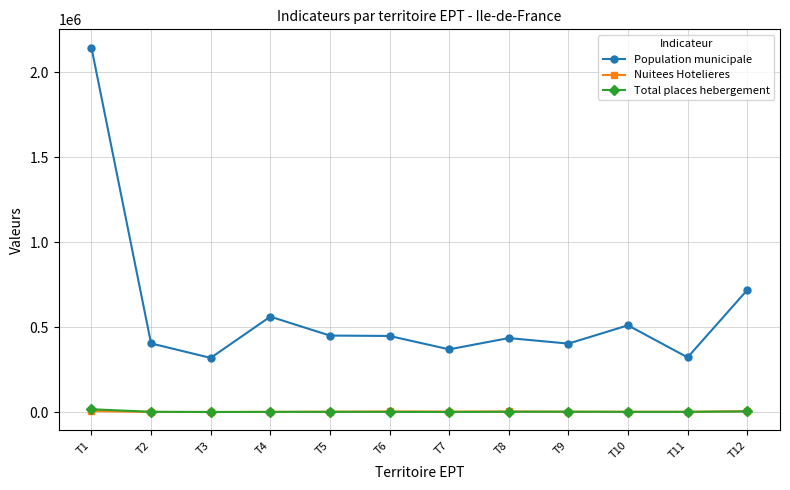

What are all the series names shown in the legend?

Population municipale, Nuitees Hotelieres, Total places hebergement